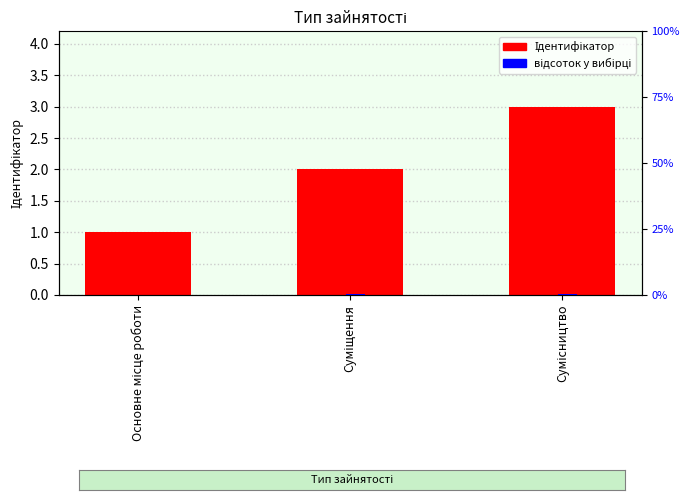

How many bars are there in each group?

2